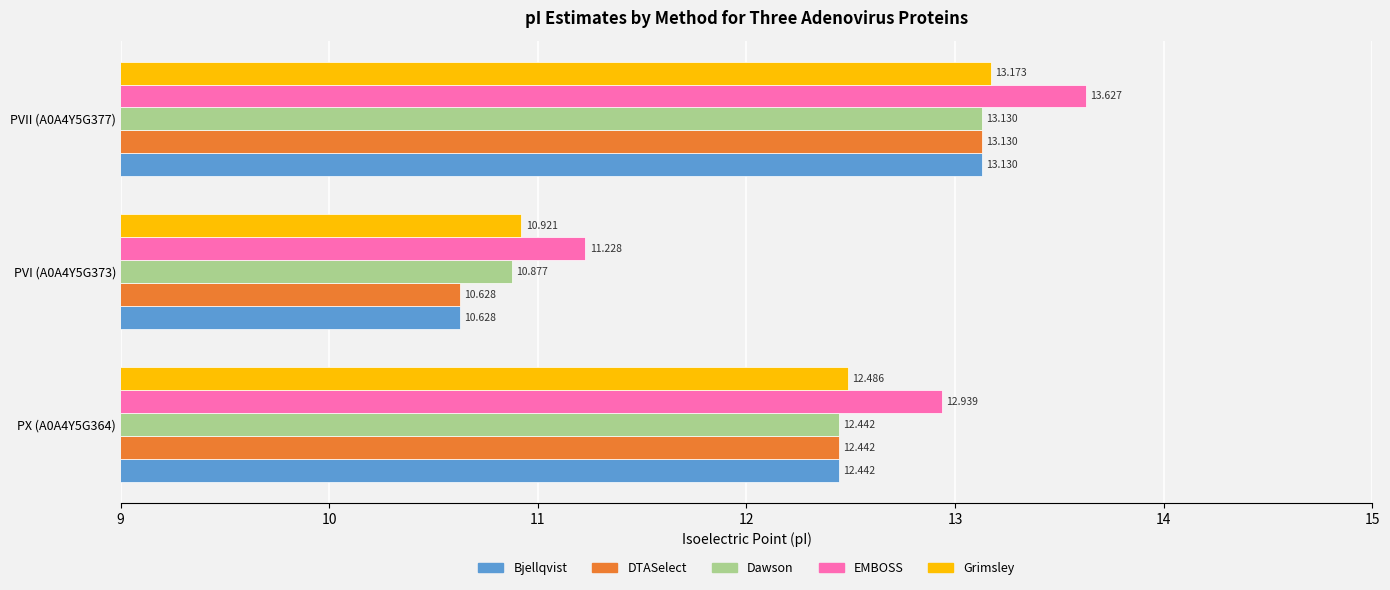

What is the greatest value displayed?

13.6